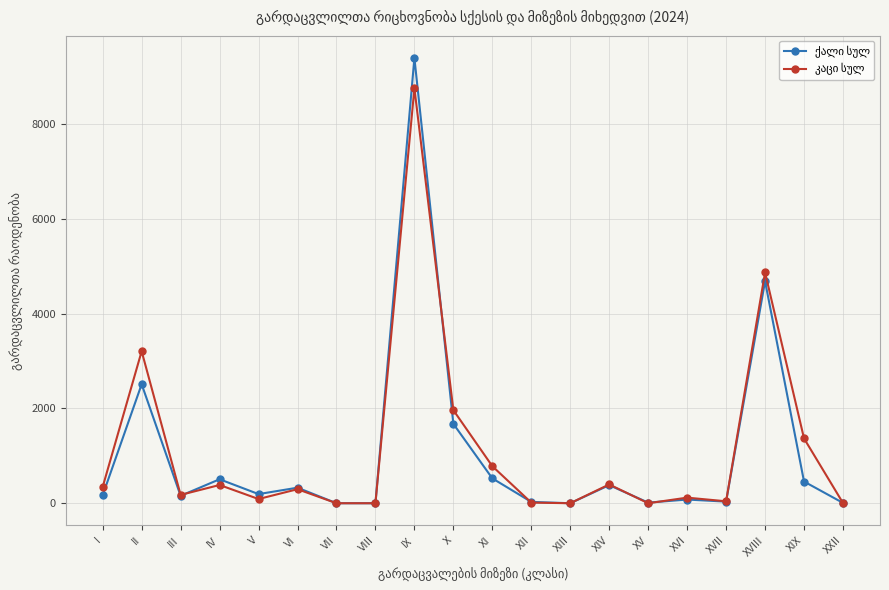

What is the label of the 3rd point from the left?

III